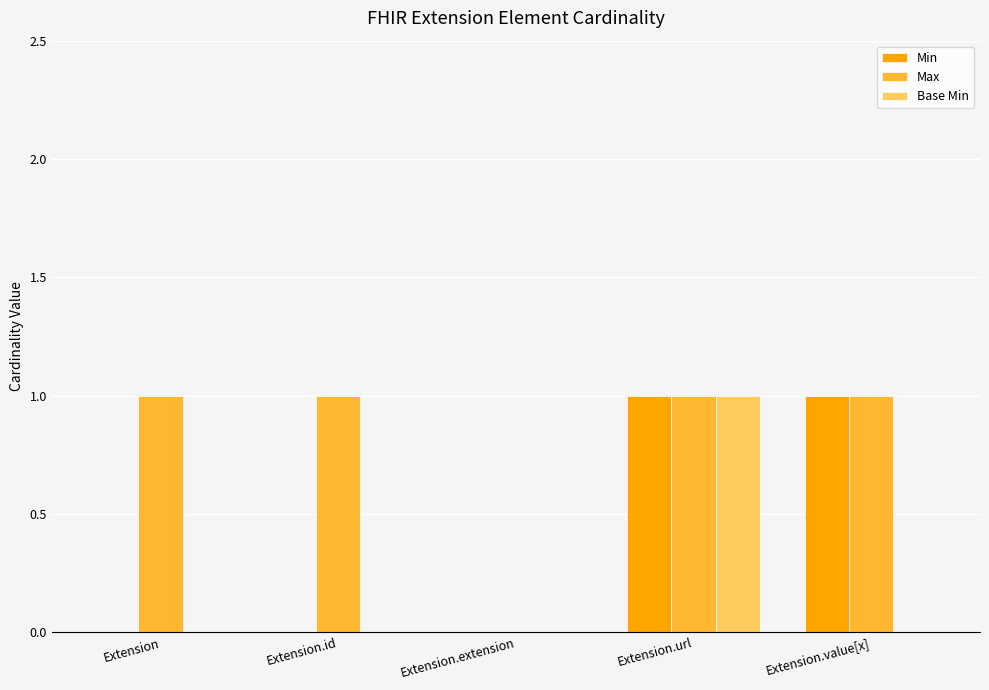

Which series has the largest total across all categories?

Max